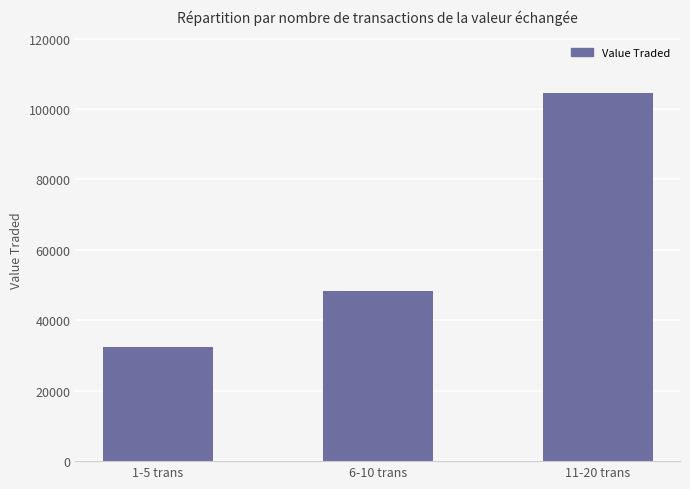

What is the label of the 3rd bar from the left?

11-20 trans